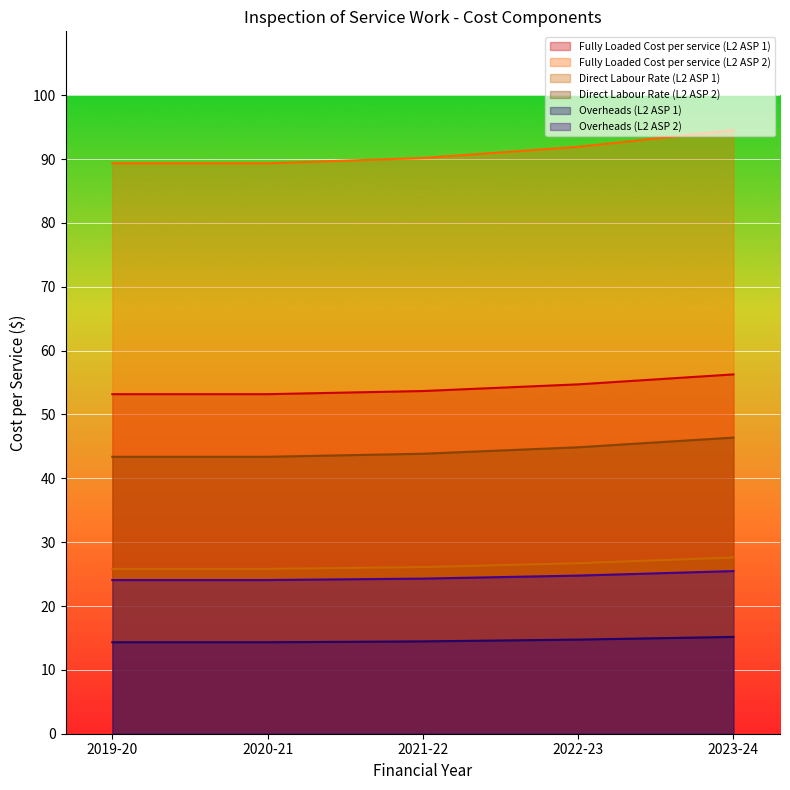

Which series has the largest range (max minus min)?

Fully Loaded Cost per service (L2 ASP 2)